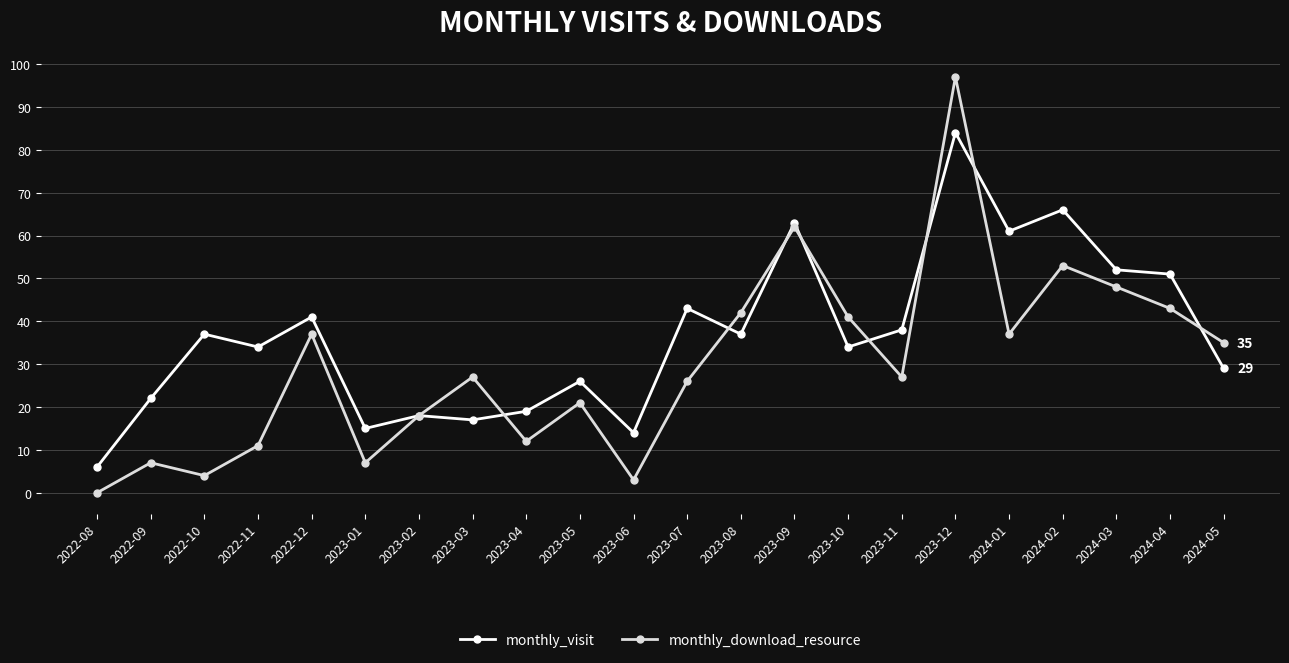

What is the total value across all series at 2024-05?

64